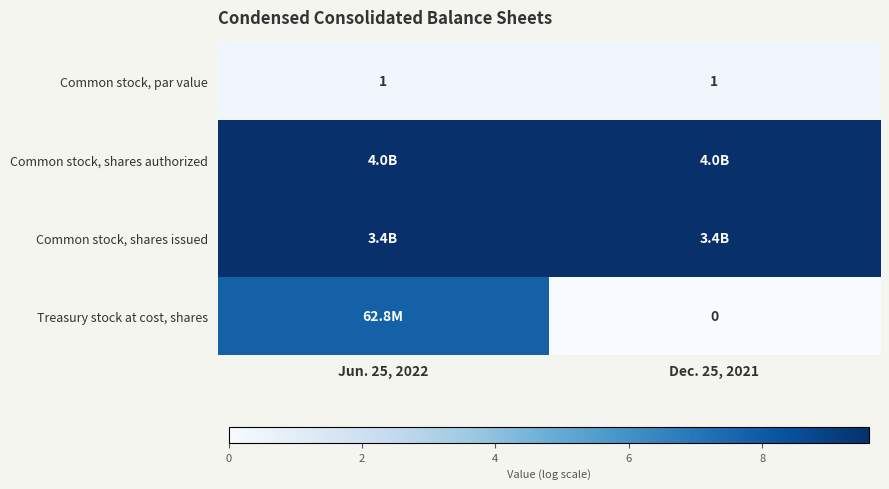

At which category does the chart reach its peak across all series?

Jun. 25, 2022